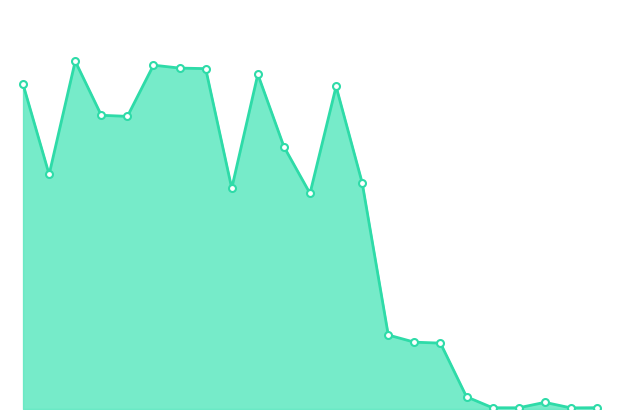

Where is the data nearest to the value 27727?

61807.0